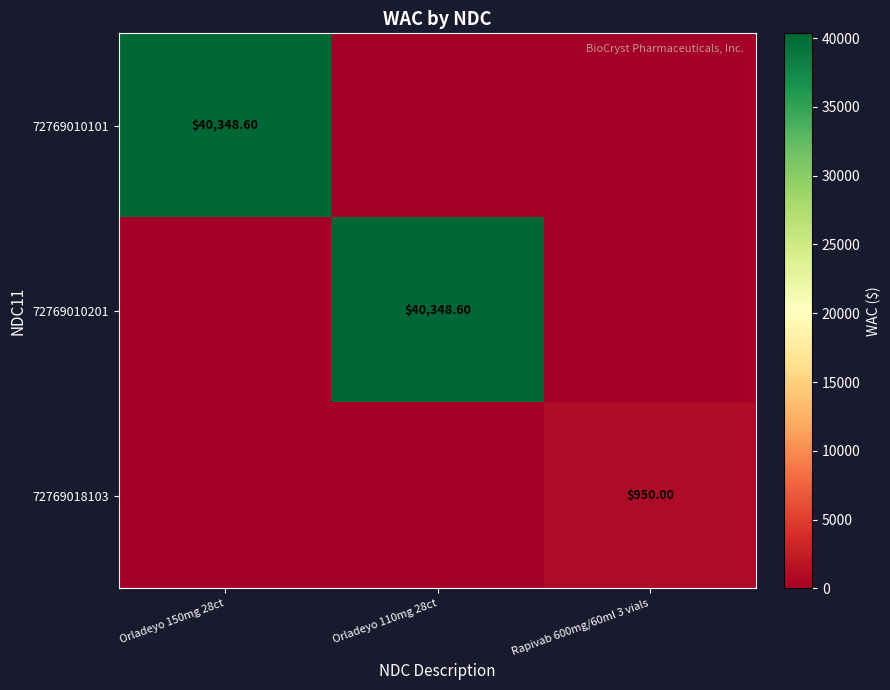

How many values in the 72769018103 series exceed 0?

1